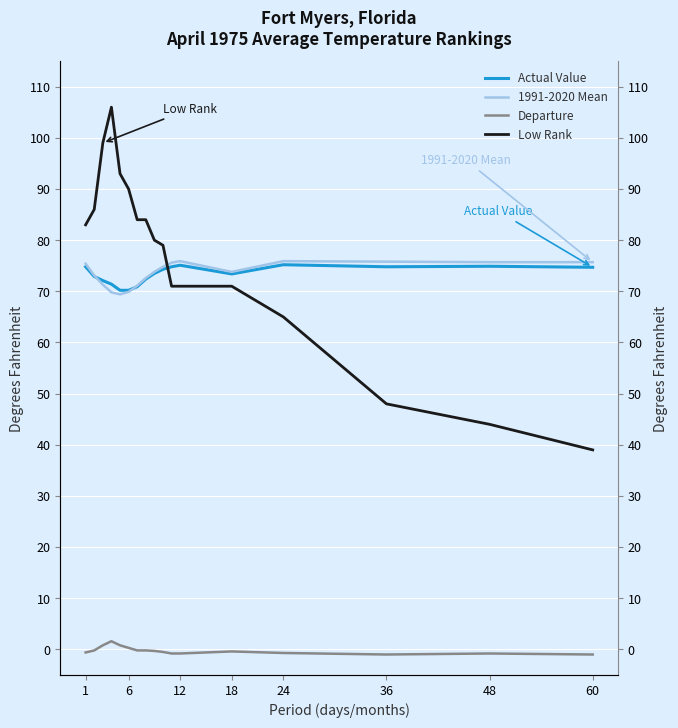

Is it true that Actual Value equals 107.4 at 9?

False